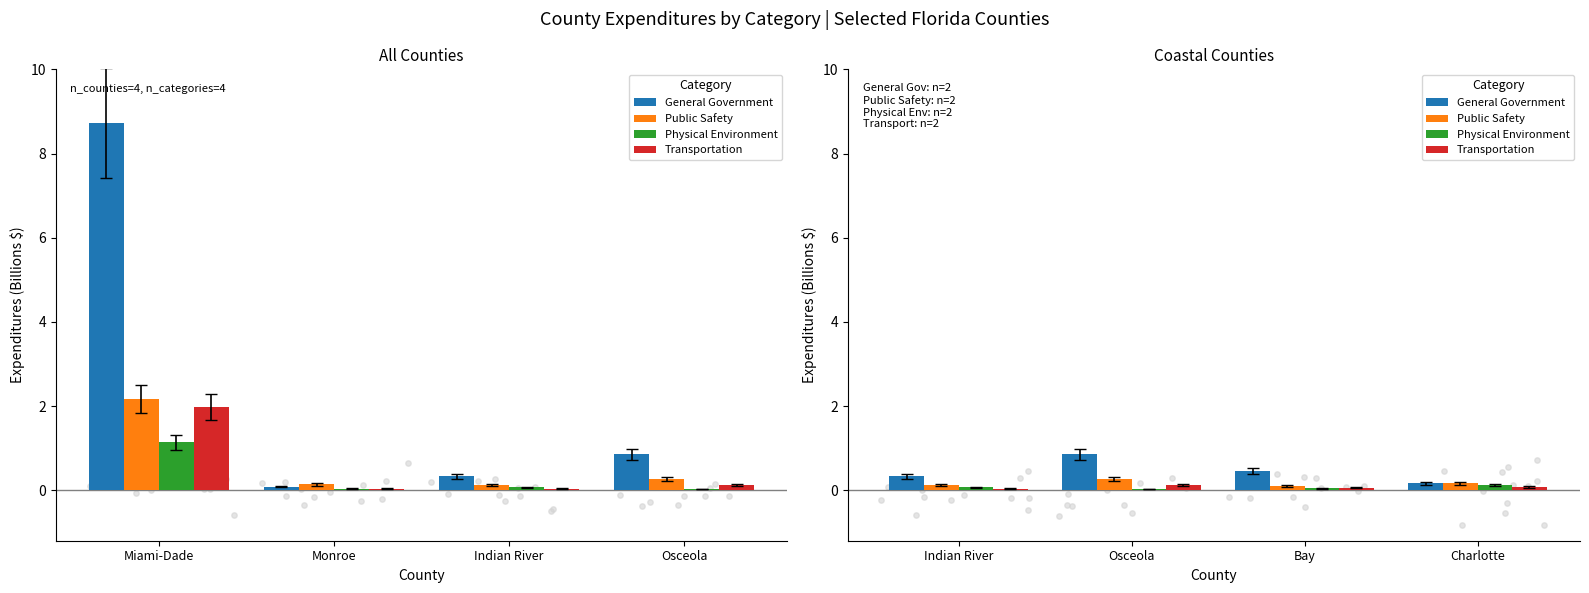

Which series has the largest Y range (max minus min)?

General Government